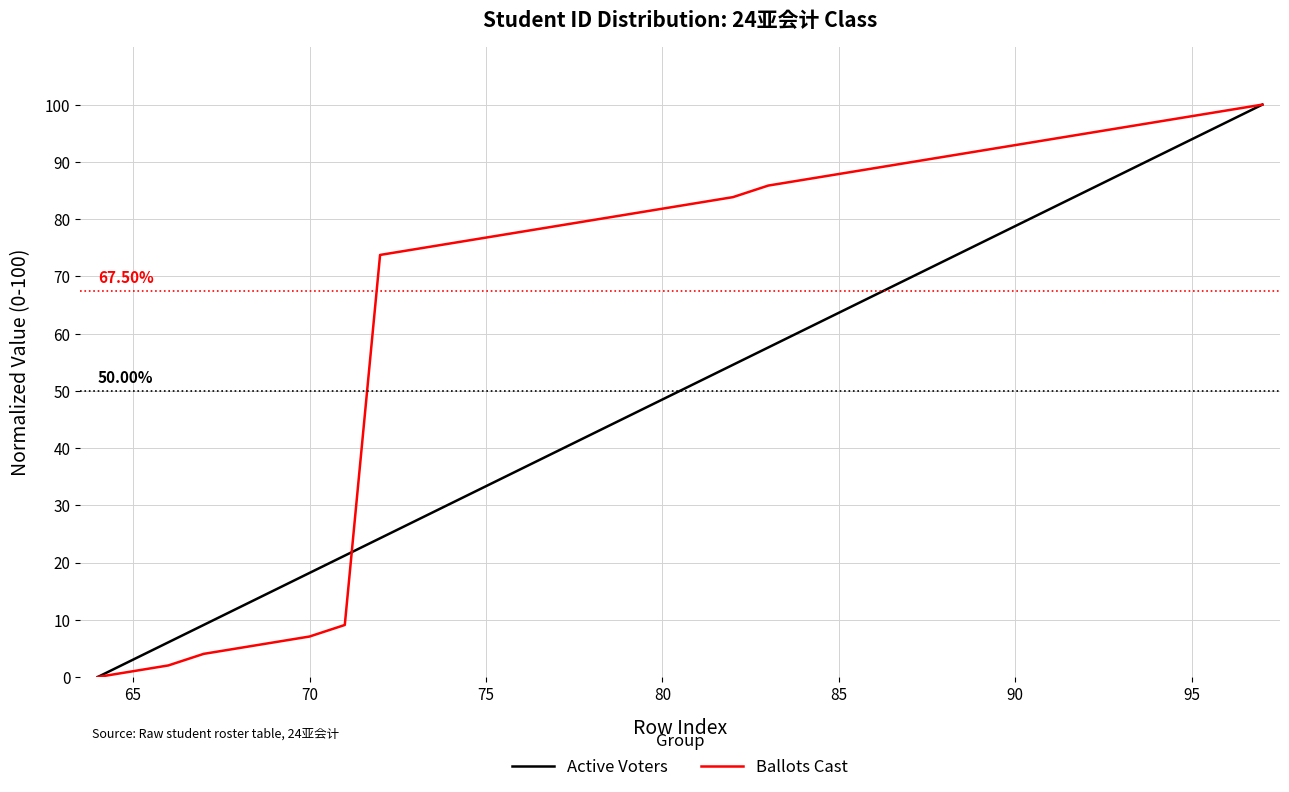

Rank the series by their average value, from highest to lowest.

Ballots Cast, Active Voters